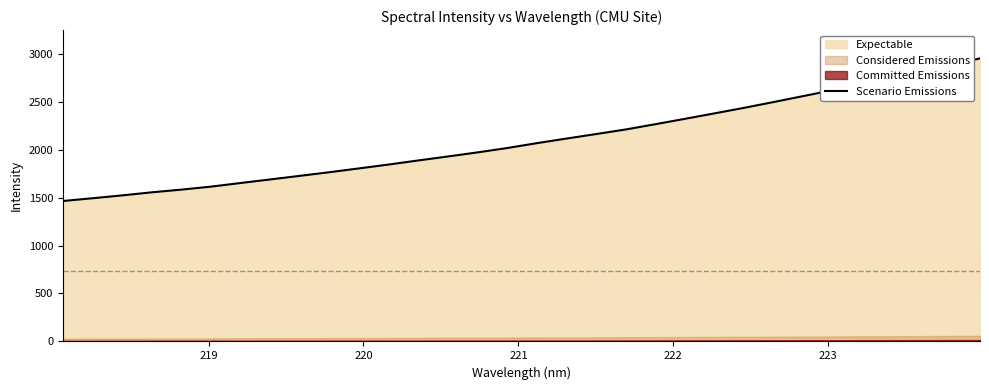

What is the maximum value shown in the chart?

2951.3